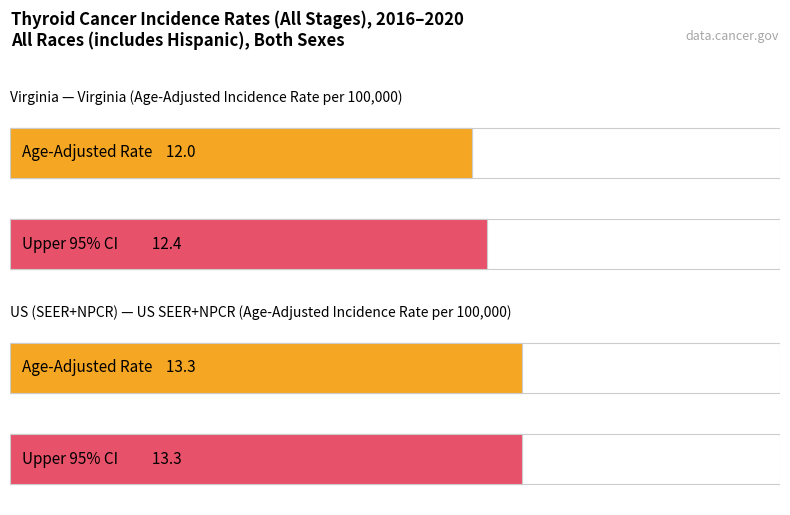

At which category is the sum across all series the highest?

US (SEER+NPCR)